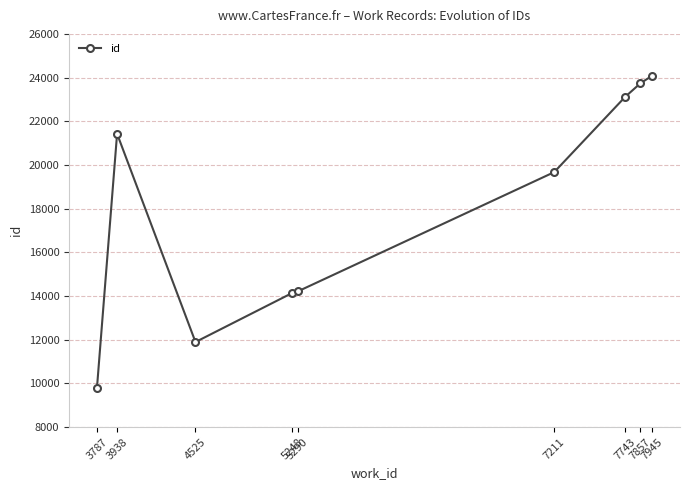

What is the change in value from 3787 to 3938?

+11657